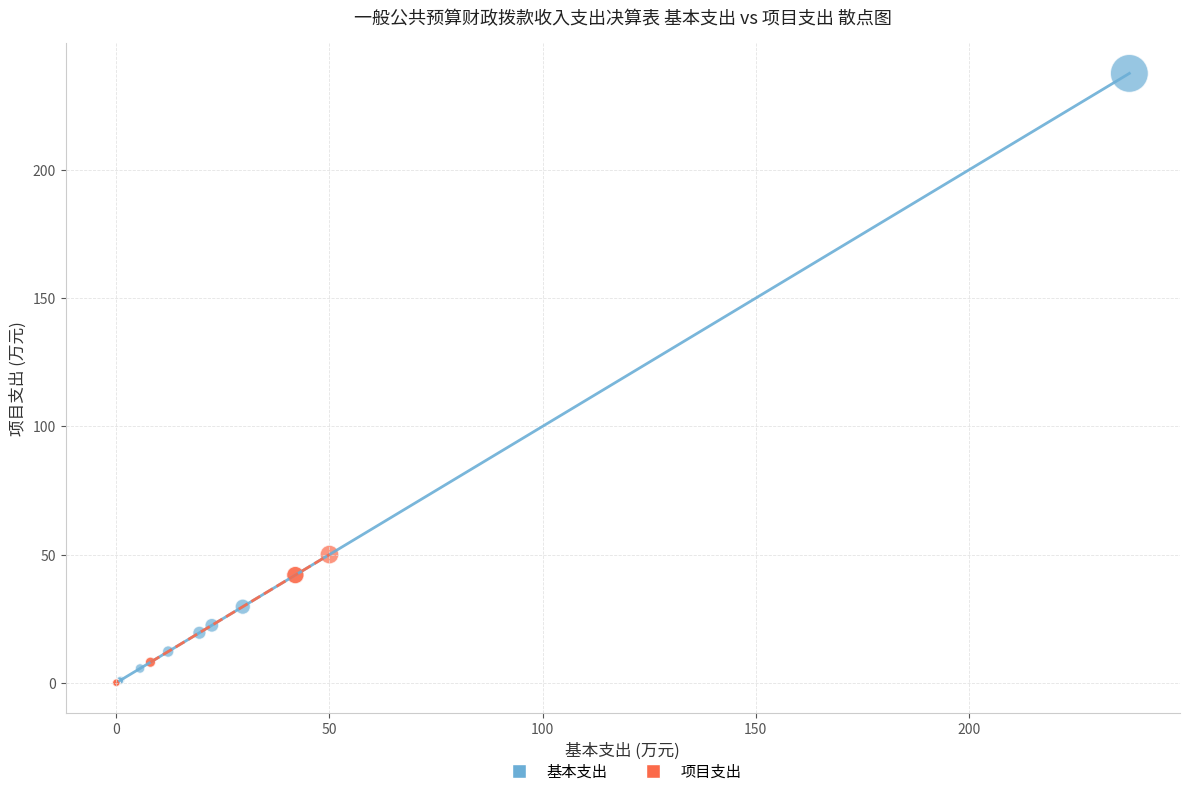

Which series has the largest Y range (max minus min)?

基本支出